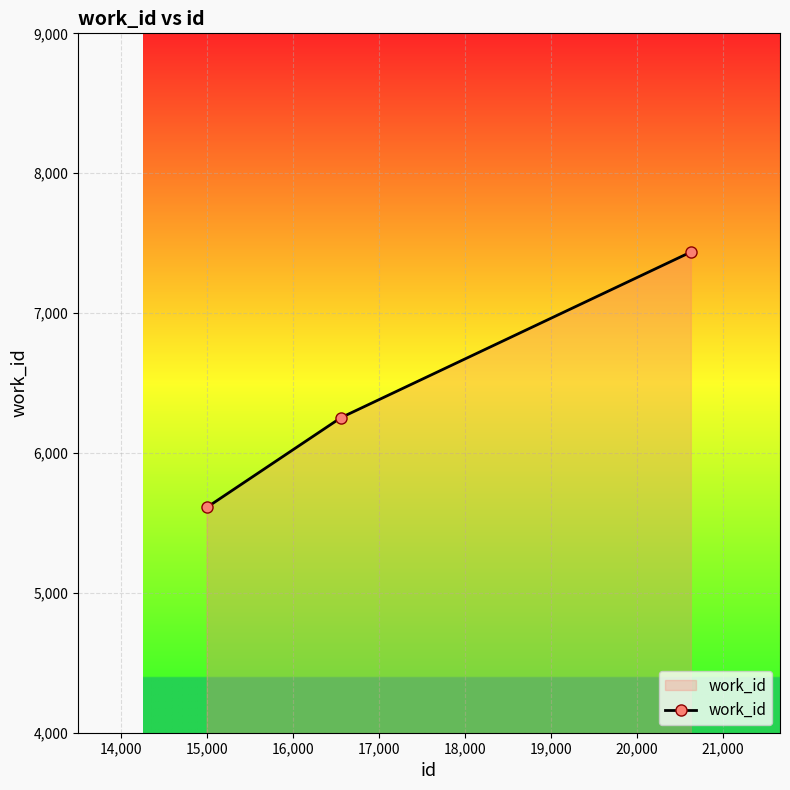

How many data points are less than 6253?

1